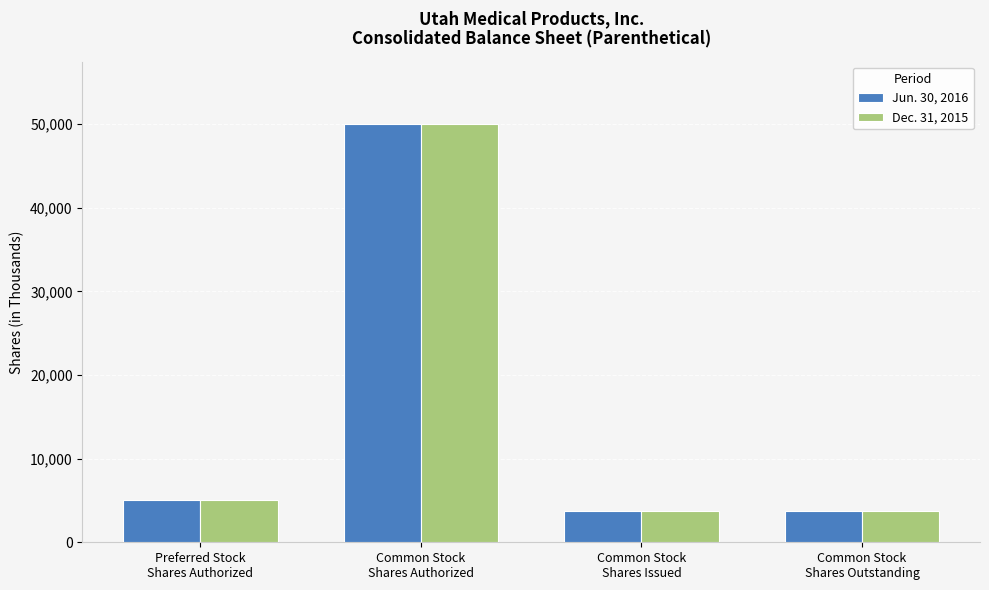

Reading left to right, extract all data points from this chart.

Jun. 30, 2016: 5000	50000	3760	3760
Dec. 31, 2015: 5000	50000	3751	3751